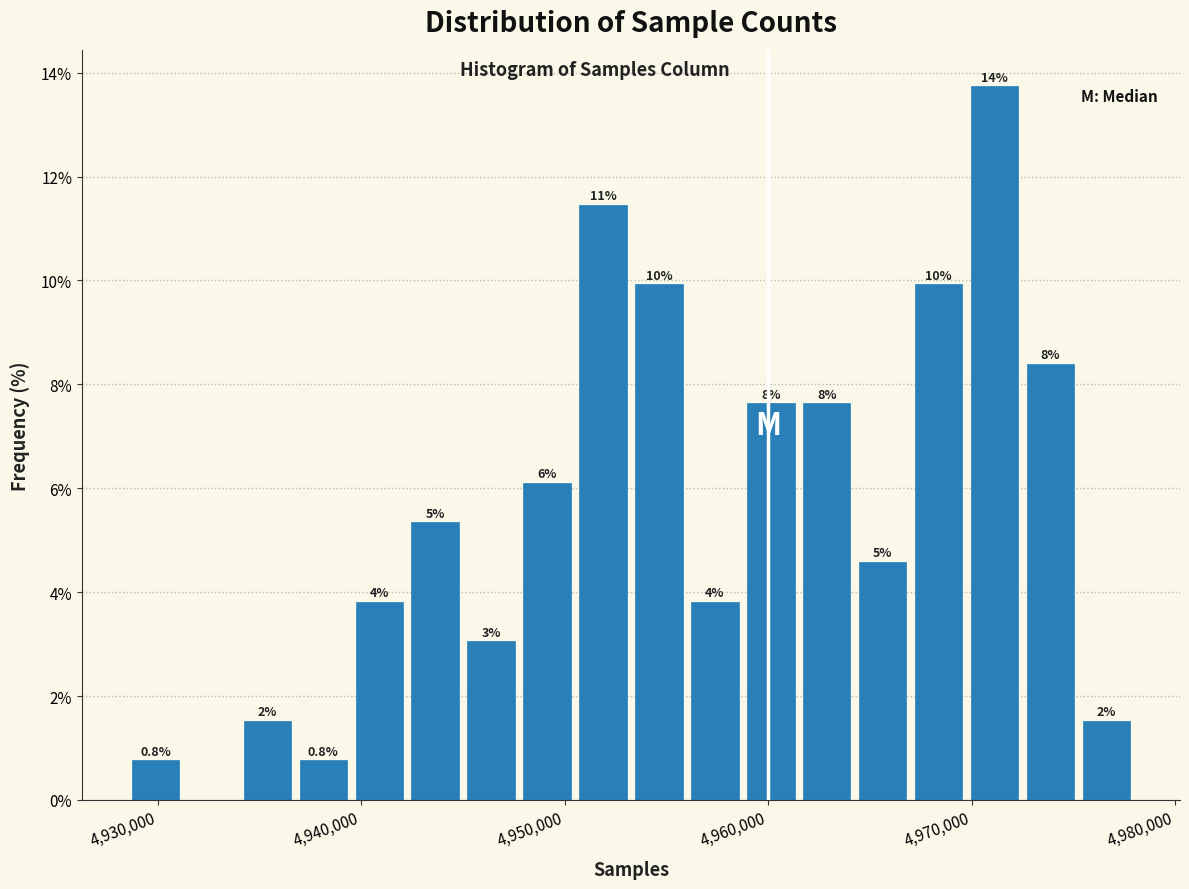

Read against the x-axis, roughly where is the centre of the tallest bar?

4971000